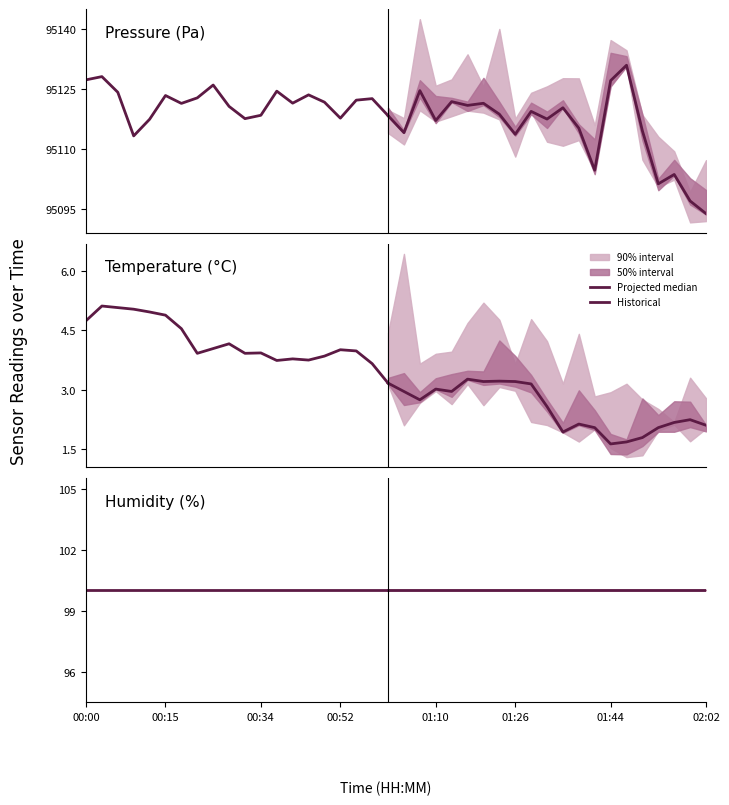

What is the total value across all series at 19?

95221.6